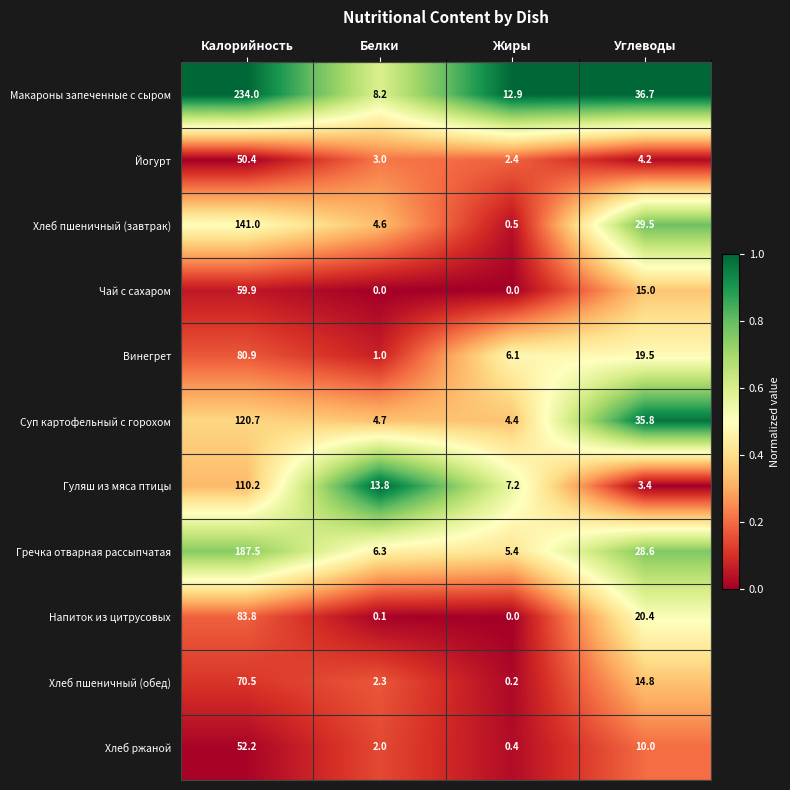

What is the spread (max minus min) of values at Калорийность?

183.6